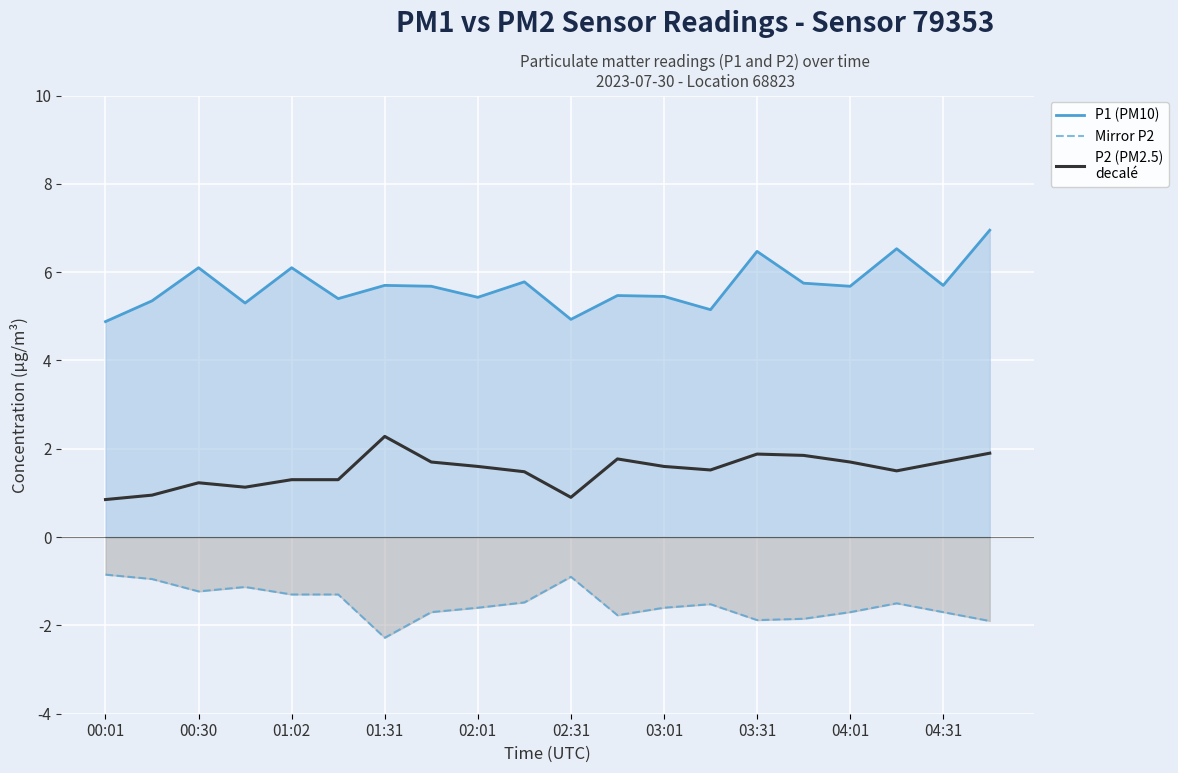

What is the difference between the highest and lowest values at 02:31?

5.8